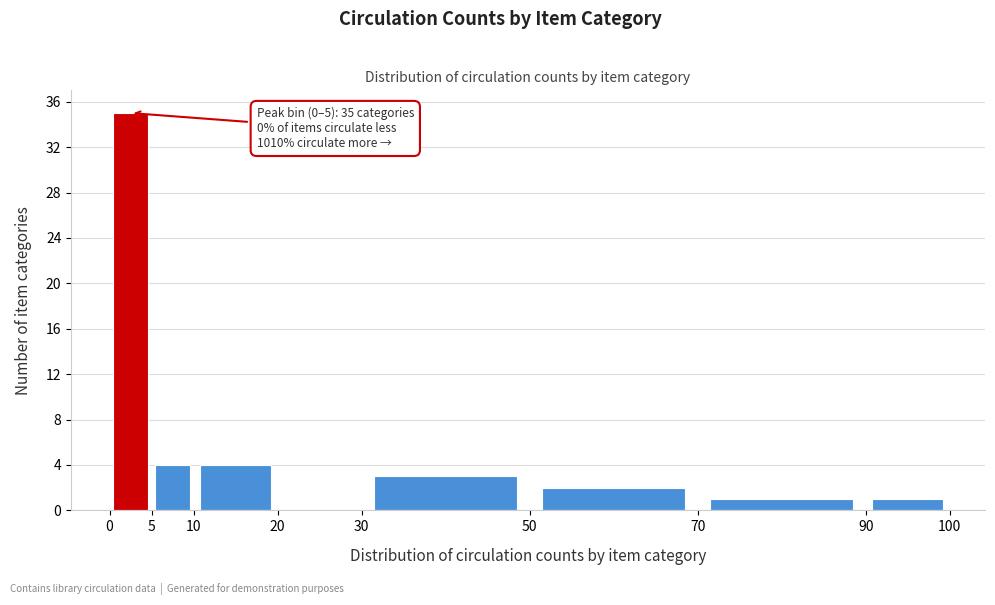

Over which range of the x-axis is the bar tallest?

0 to 5